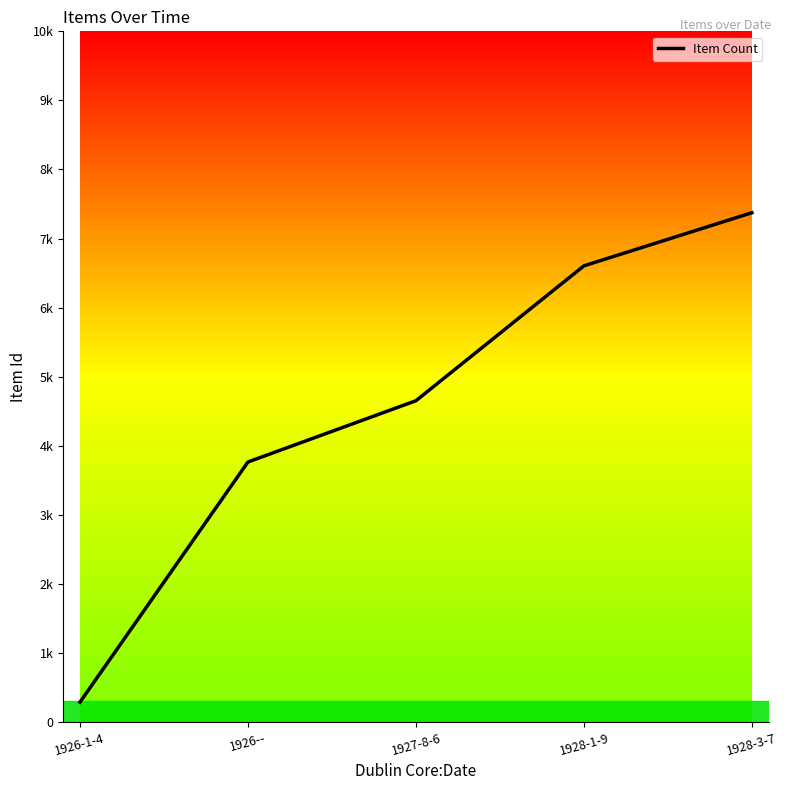

How many values are between 3765 and 6605?

3